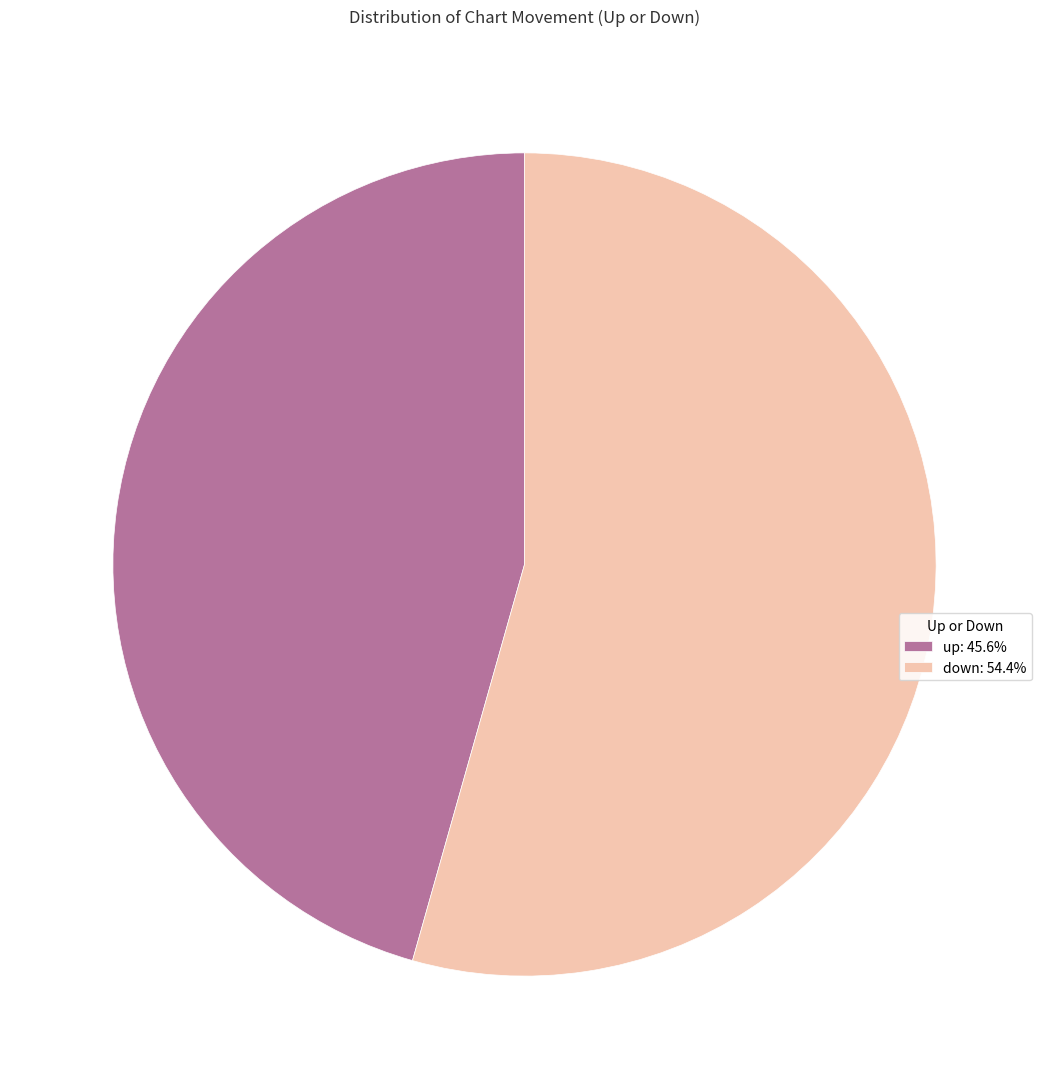

Is there a majority slice in this chart?

Yes